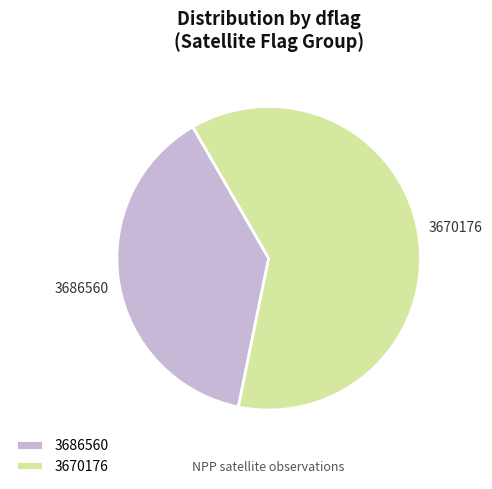

Rank the categories by value from highest to lowest.

3670176, 3686560